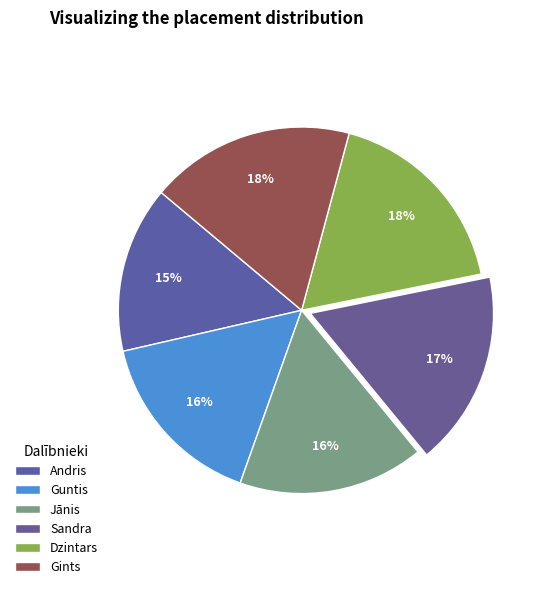

Which slice is the smallest?

Andris